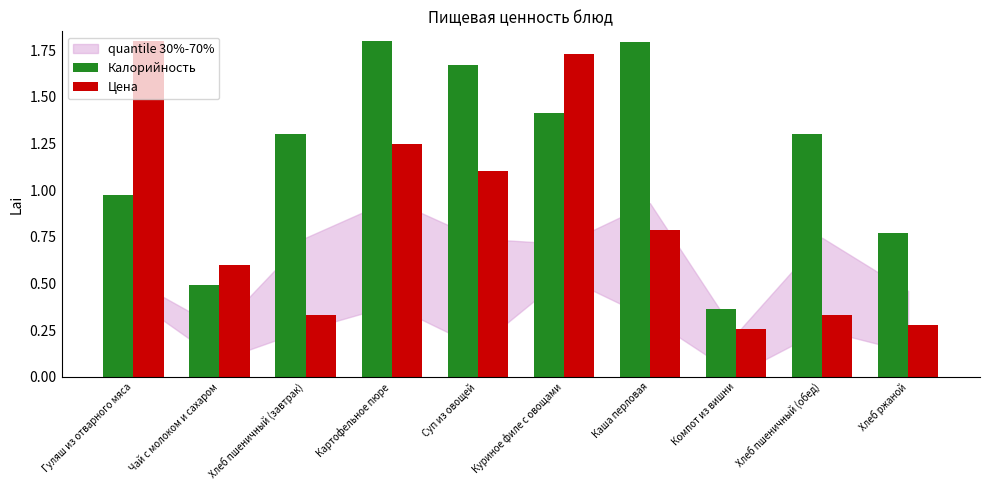

At how many categories does at least one series exceed 1?

7